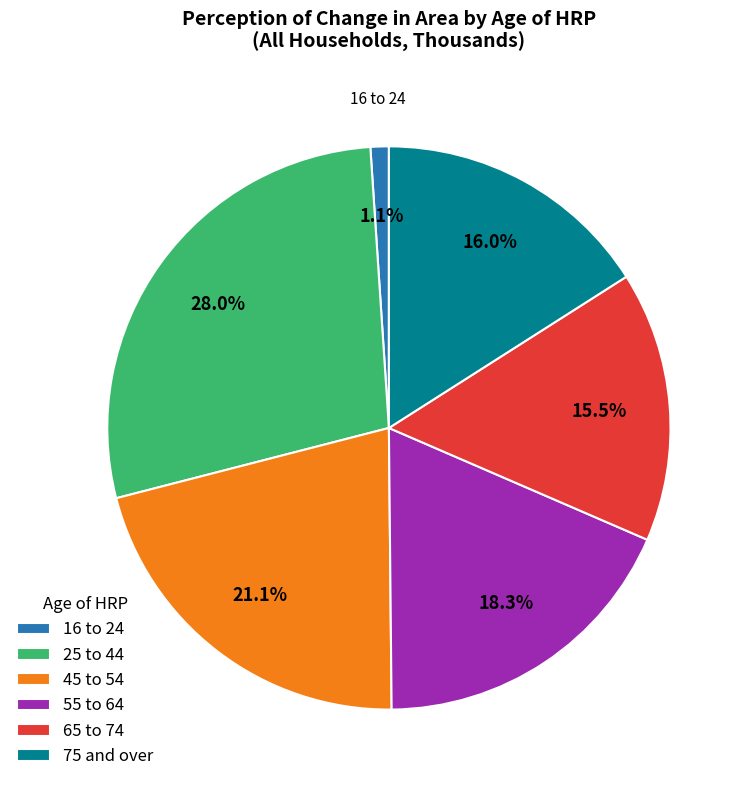

To the nearest percent, what is the combined percentage of 25 to 44 and 16 to 24?

29%